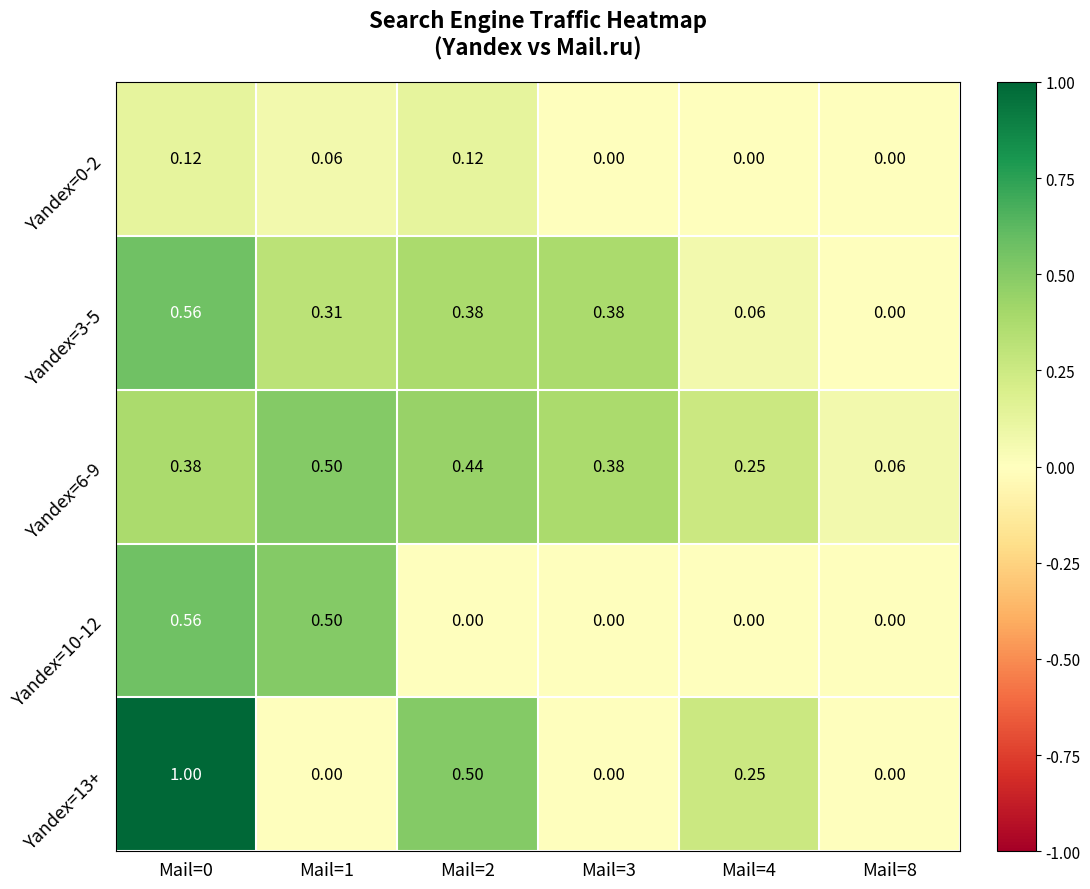

Is the value of Yandex=0-2 at Mail=4 greater than the value of Yandex=10-12 at Mail=0?

No